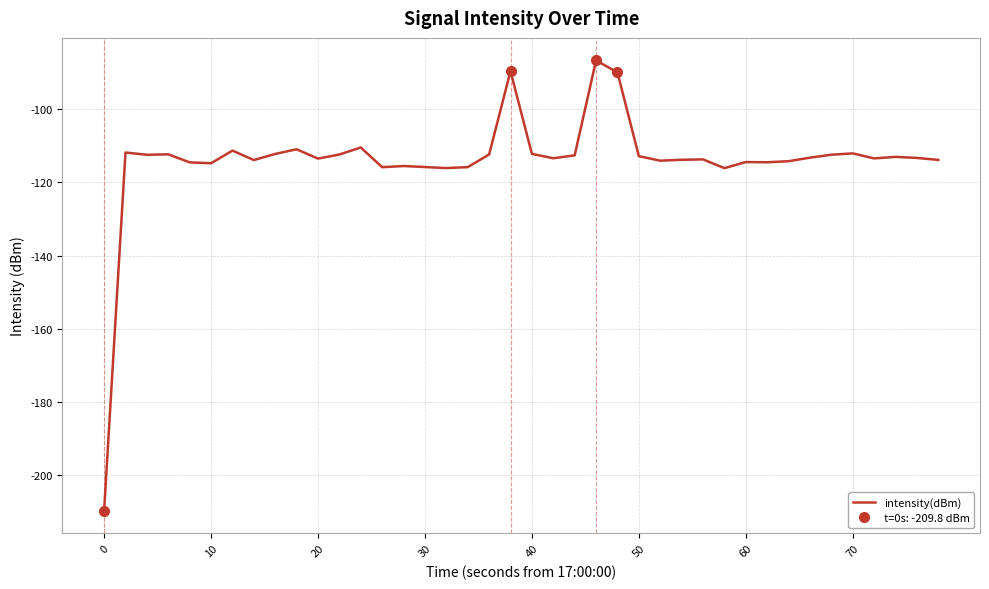

What is the maximum value for intensity(dBm)?

-86.6